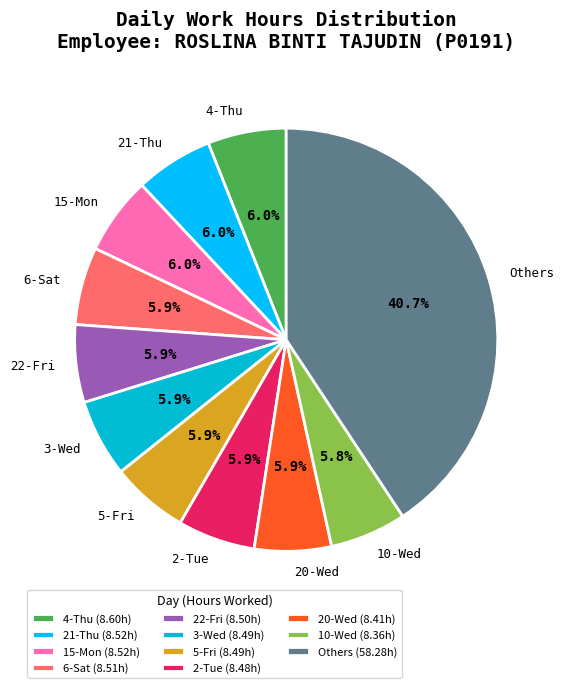

Approximately how many times larger is the value at 10-Wed compared to 15-Mon?

1.0